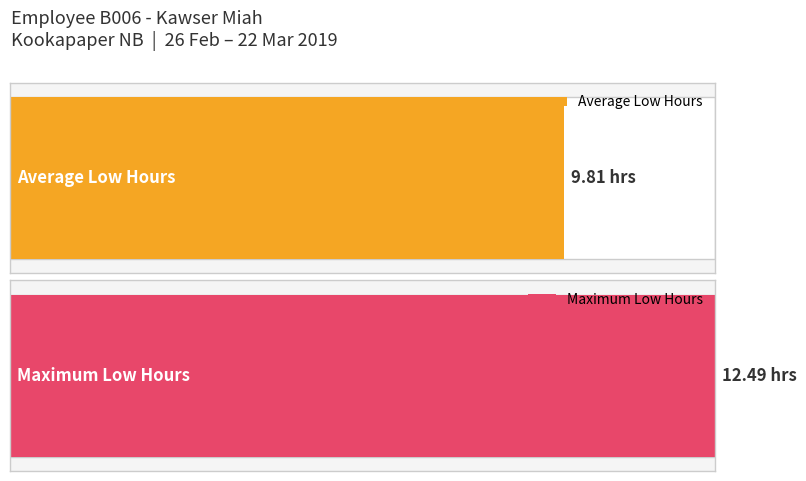

What is the maximum value shown in the chart?

12.5